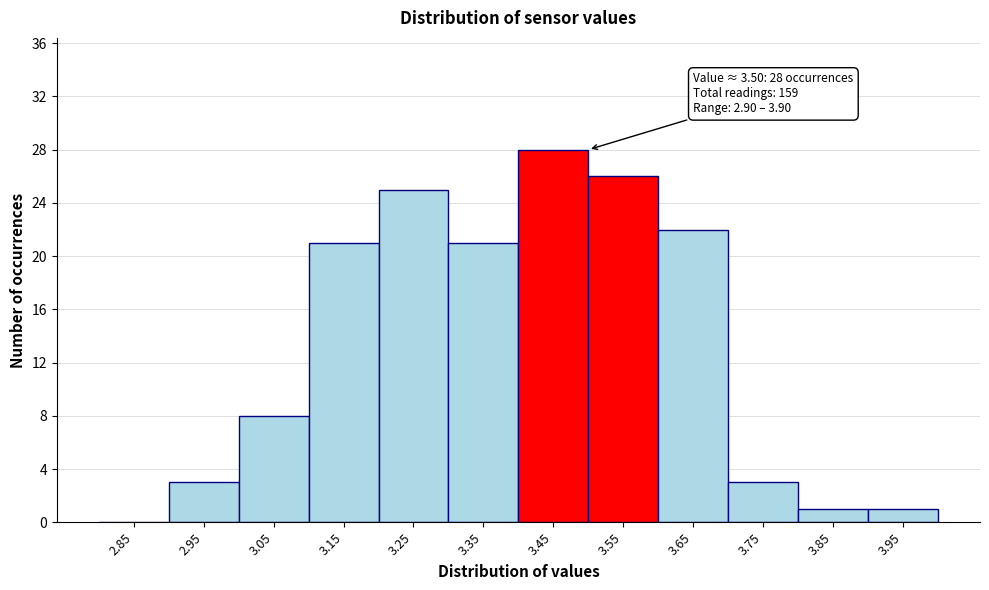

Which range on the x-axis has the tallest bar?

3.4 to 3.5